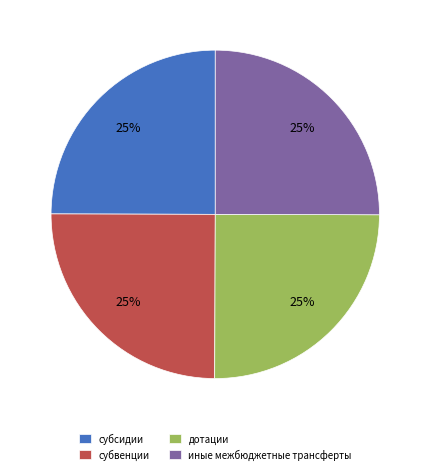

To the nearest percent, what portion does иные межбюджетные трансферты represent?

25%